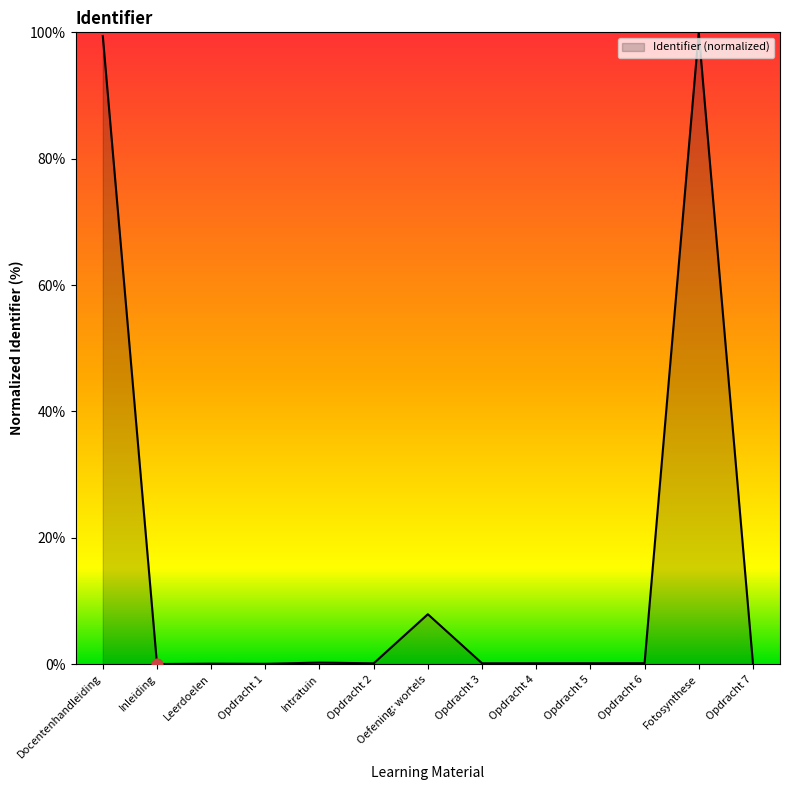

What is the greatest value displayed?

100.0